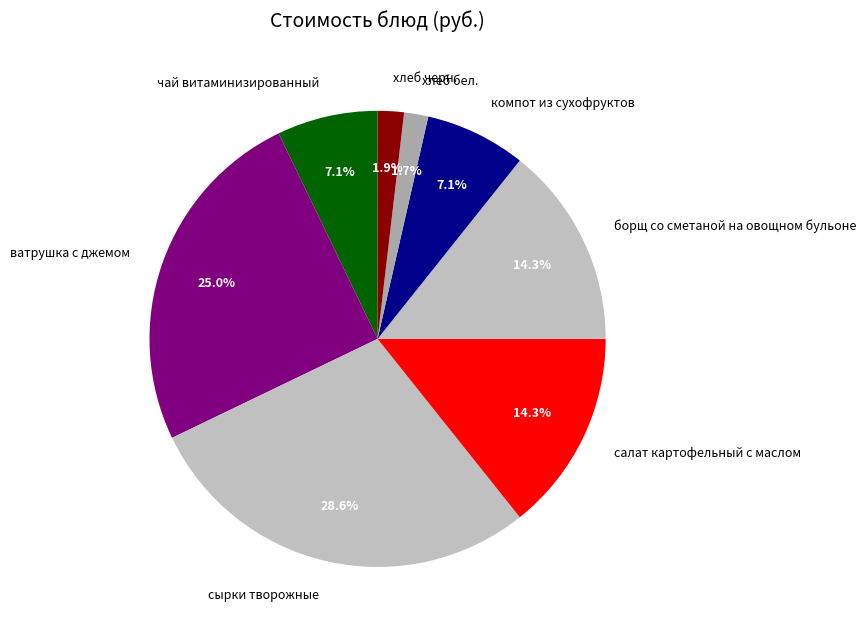

Combined, what portion of the pie is ватрушка с джемом and сырки творожные?

53.6%